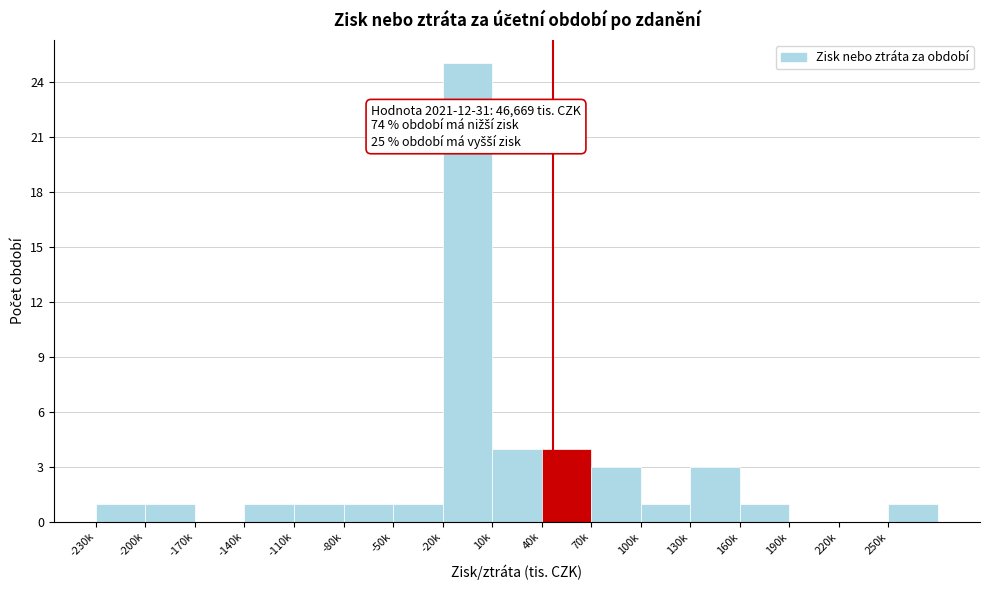

Reading right to left, extract all data points from this chart.

250k=1	220k=0	190k=0	160k=1	130k=3	100k=1	70k=3	40k=4	10k=4	-20k=25	-50k=1	-80k=1	-110k=1	-140k=1	-170k=0	-200k=1	-230k=1